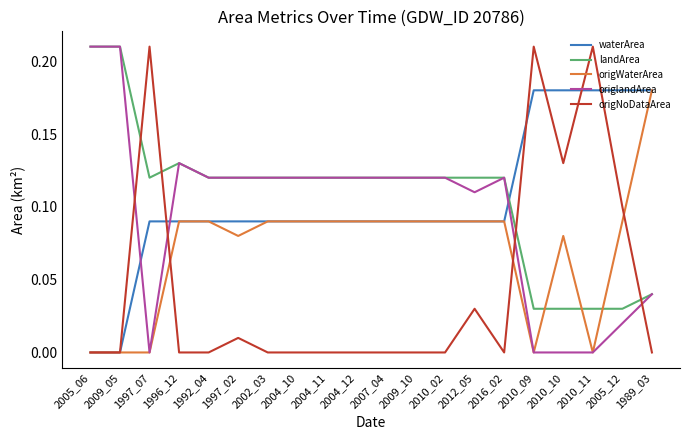

Is the value of origWaterArea at 2005_12 greater than the value of waterArea at 1989_03?

No